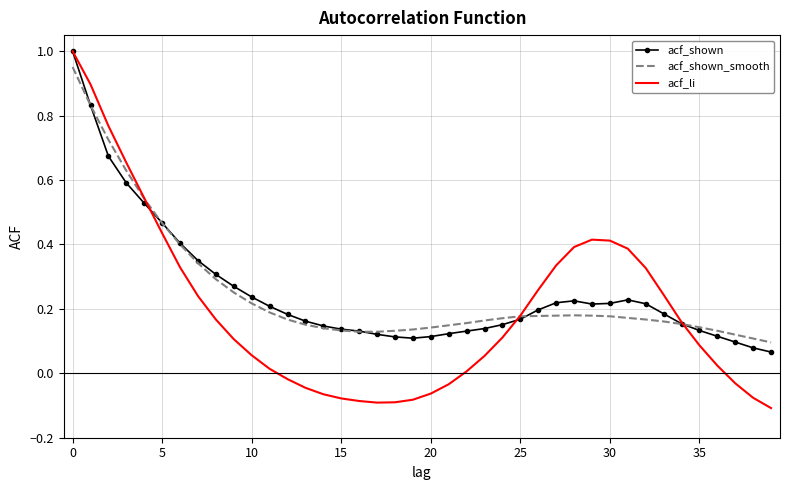

Which series has the widest spread of values?

acf_li